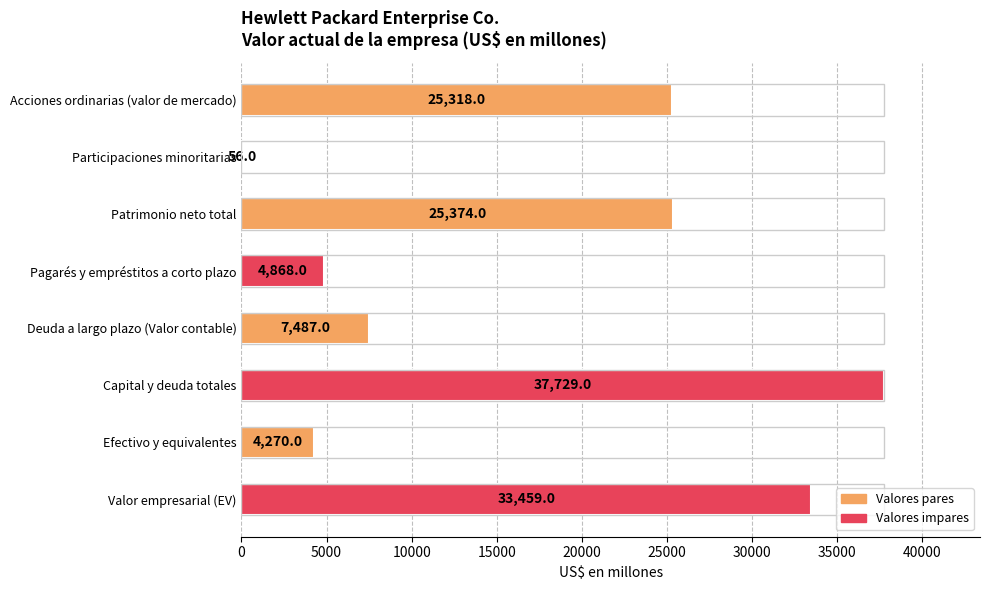

Read the value at Pagarés y empréstitos a corto plazo, to the nearest 100.

4900